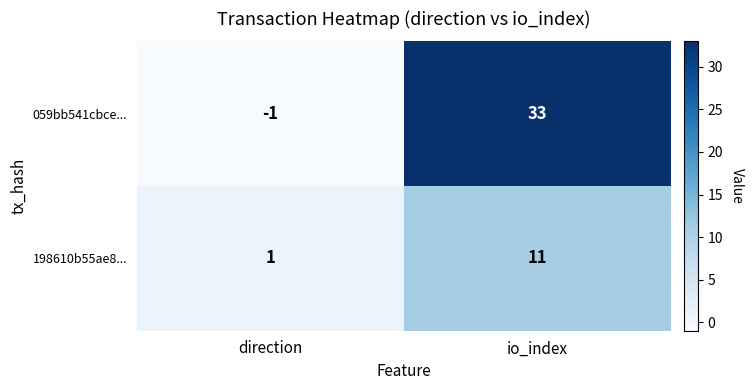

What is the spread (max minus min) of values at io_index?

22